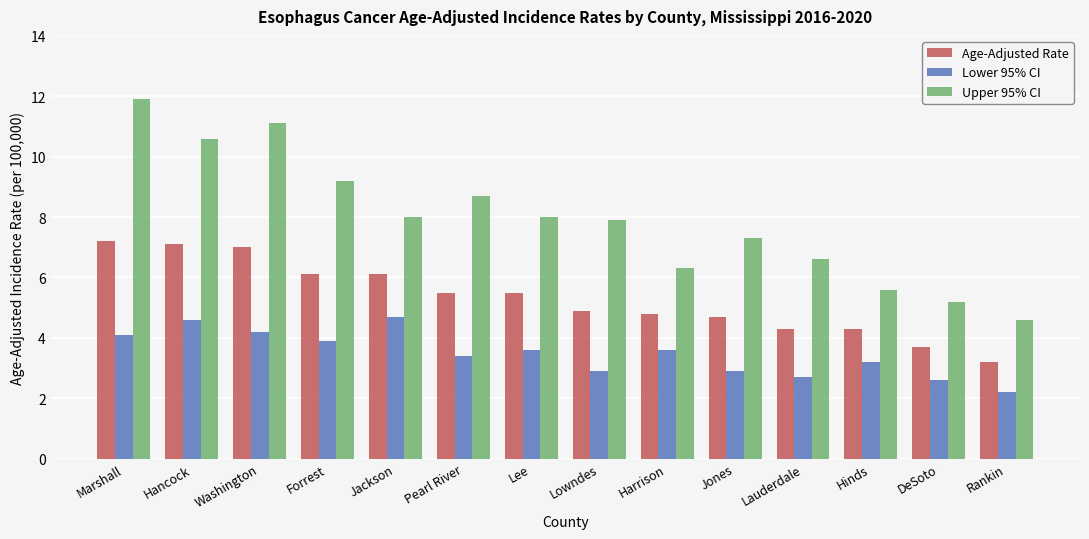

Reading left to right, transcribe all the data shown in this chart.

Age-Adjusted Rate: Marshall=7.2	Hancock=7.1	Washington=7.0	Forrest=6.1	Jackson=6.1	Pearl River=5.5	Lee=5.5	Lowndes=4.9	Harrison=4.8	Jones=4.7	Lauderdale=4.3	Hinds=4.3	DeSoto=3.7	Rankin=3.2
Lower 95% CI: Marshall=4.1	Hancock=4.6	Washington=4.2	Forrest=3.9	Jackson=4.7	Pearl River=3.4	Lee=3.6	Lowndes=2.9	Harrison=3.6	Jones=2.9	Lauderdale=2.7	Hinds=3.2	DeSoto=2.6	Rankin=2.2
Upper 95% CI: Marshall=11.9	Hancock=10.6	Washington=11.1	Forrest=9.2	Jackson=8.0	Pearl River=8.7	Lee=8.0	Lowndes=7.9	Harrison=6.3	Jones=7.3	Lauderdale=6.6	Hinds=5.6	DeSoto=5.2	Rankin=4.6